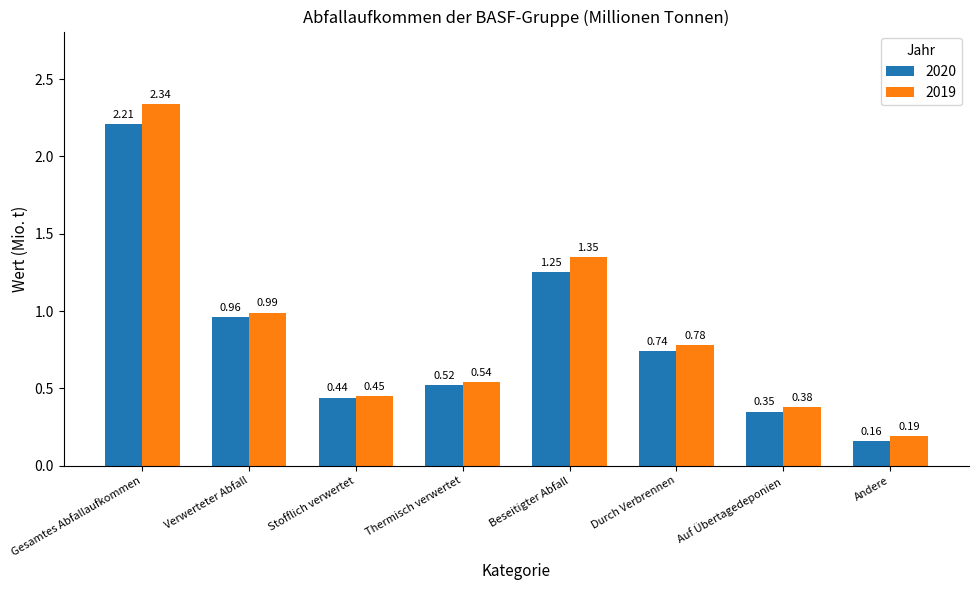

Which category has the lowest value in the 2019 series?

Andere